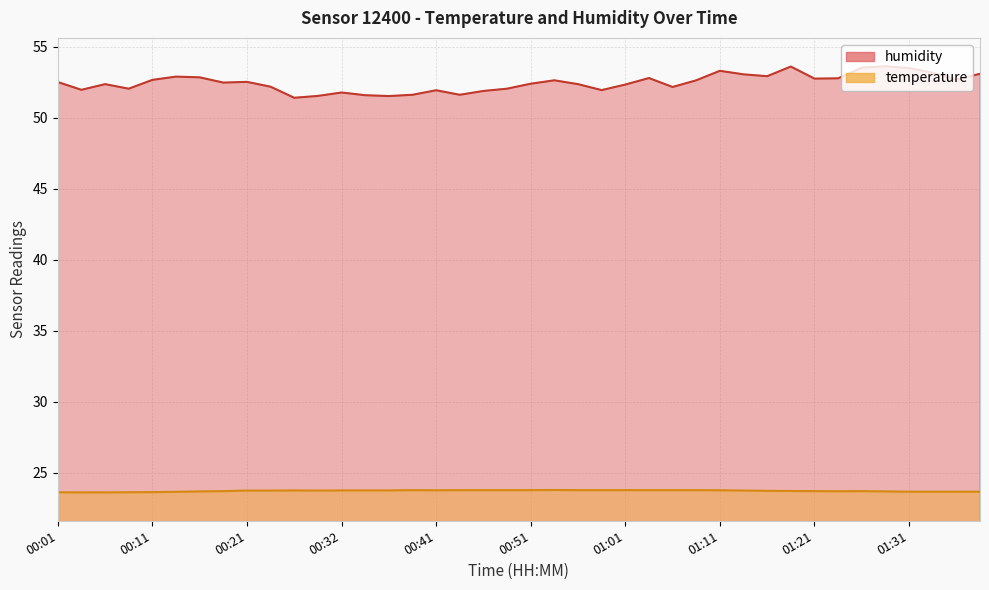

What is the spread (max minus min) of values at 01:06?

28.4